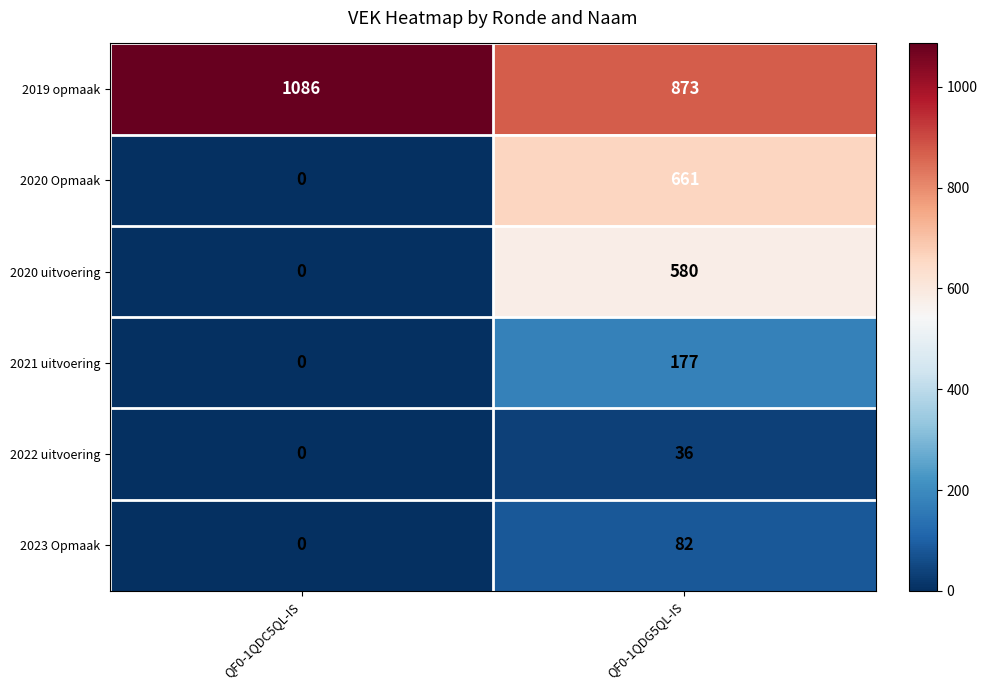

What is the difference between the maximum and minimum values in the 2020 Opmaak series?

661